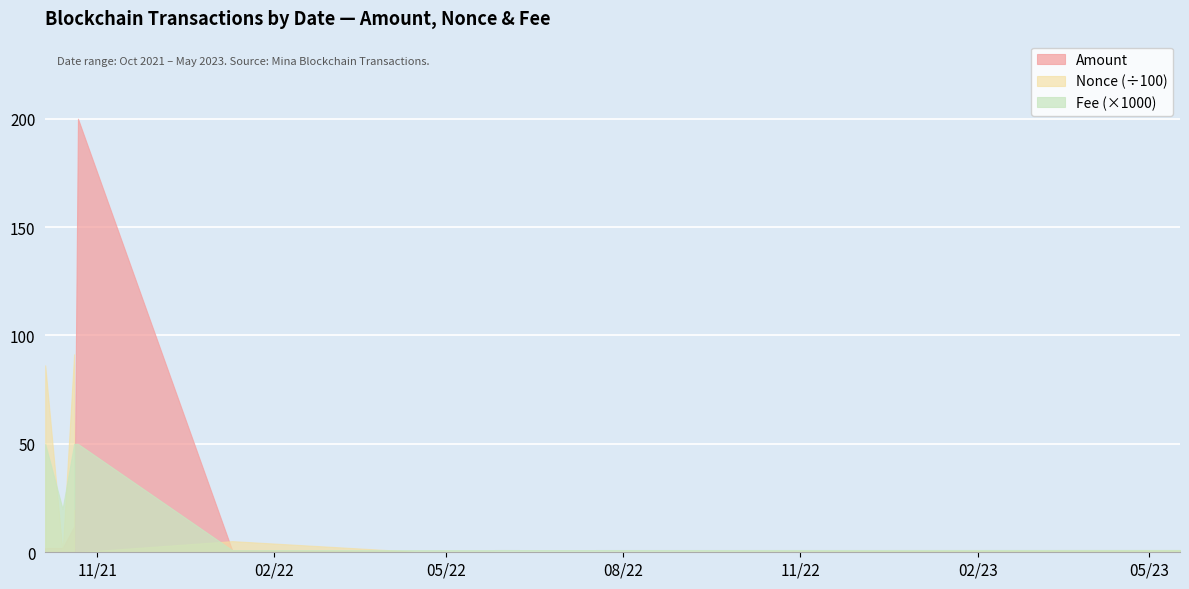

Rank the categories by Fee value from highest to lowest.

2021-10-05, 2021-10-20, 2021-10-20, 2021-10-22, 2021-10-14, 2021-10-20, 2021-10-20, 2021-10-20, 2023-05-17, 2022-05-30, 2022-06-10, 2022-01-10, 2022-04-15, 2022-05-23